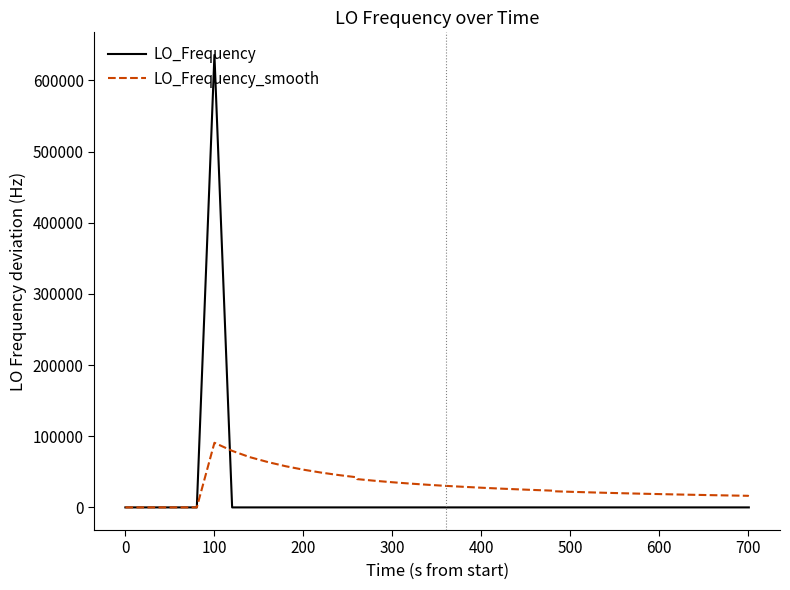

Rank the series by their maximum value, from highest to lowest.

LO_Frequency, LO_Frequency_smooth